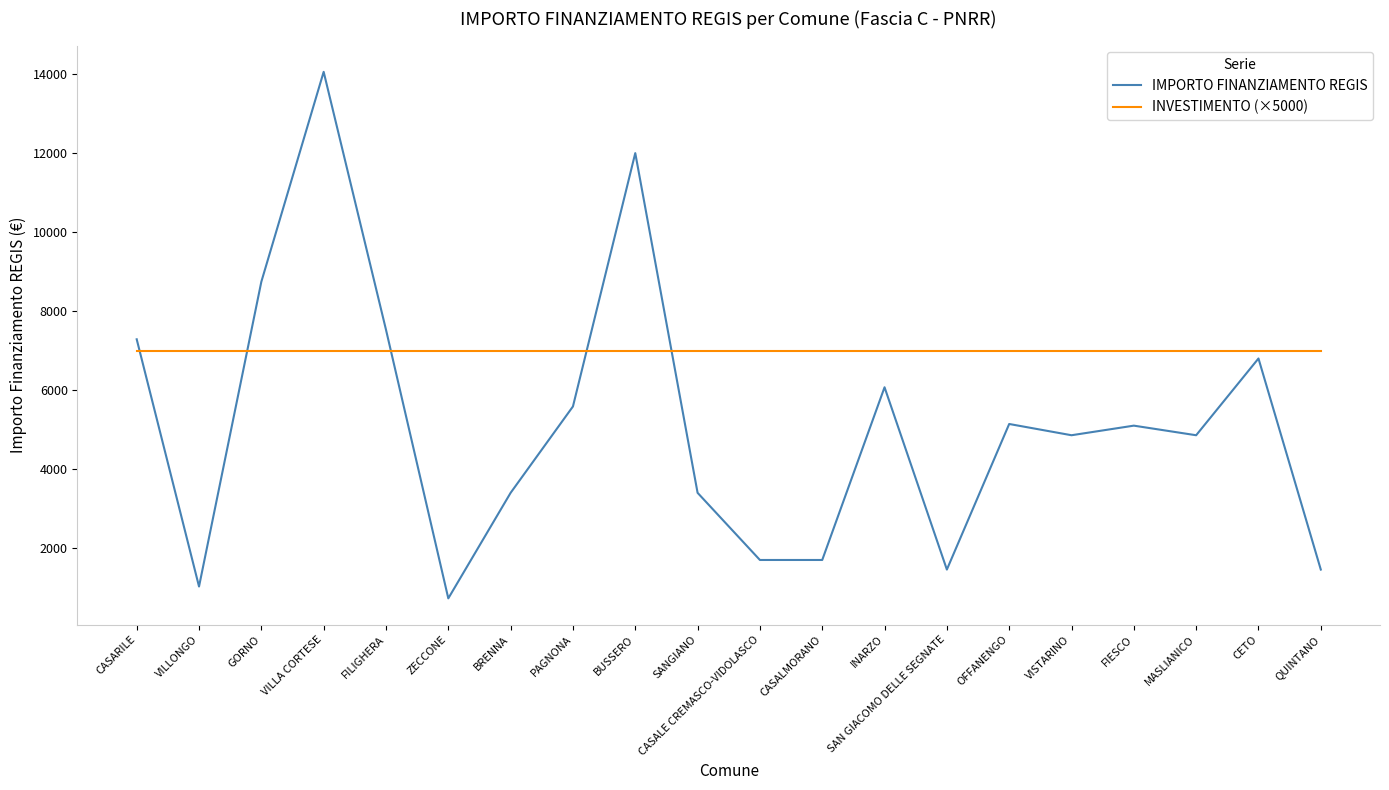

Rank the series by their average value, from highest to lowest.

INVESTIMENTO (×5000), IMPORTO FINANZIAMENTO REGIS